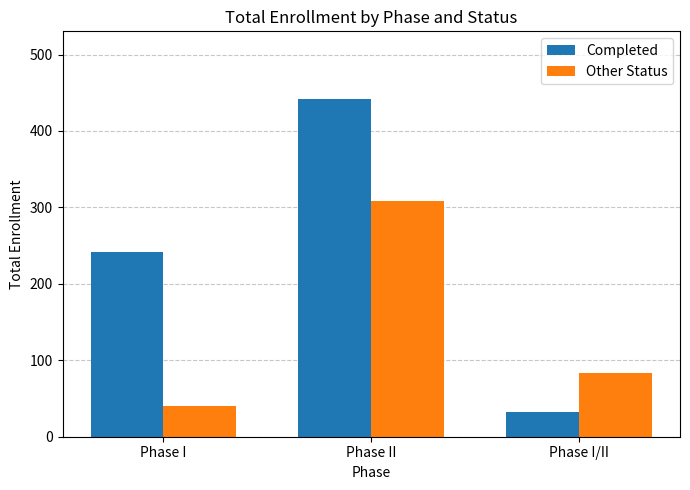

The Other Status series shows 534 at Phase II. True or false?

False